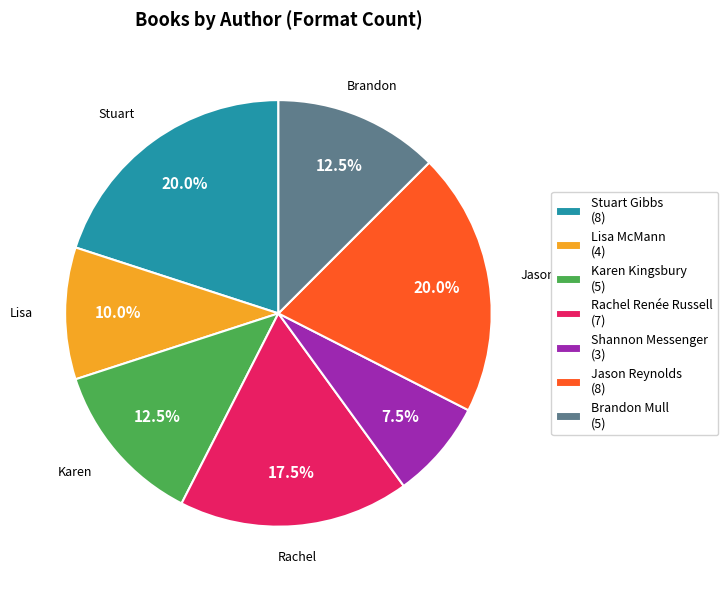

Is Karen Kingsbury (5) the majority of the pie?

No